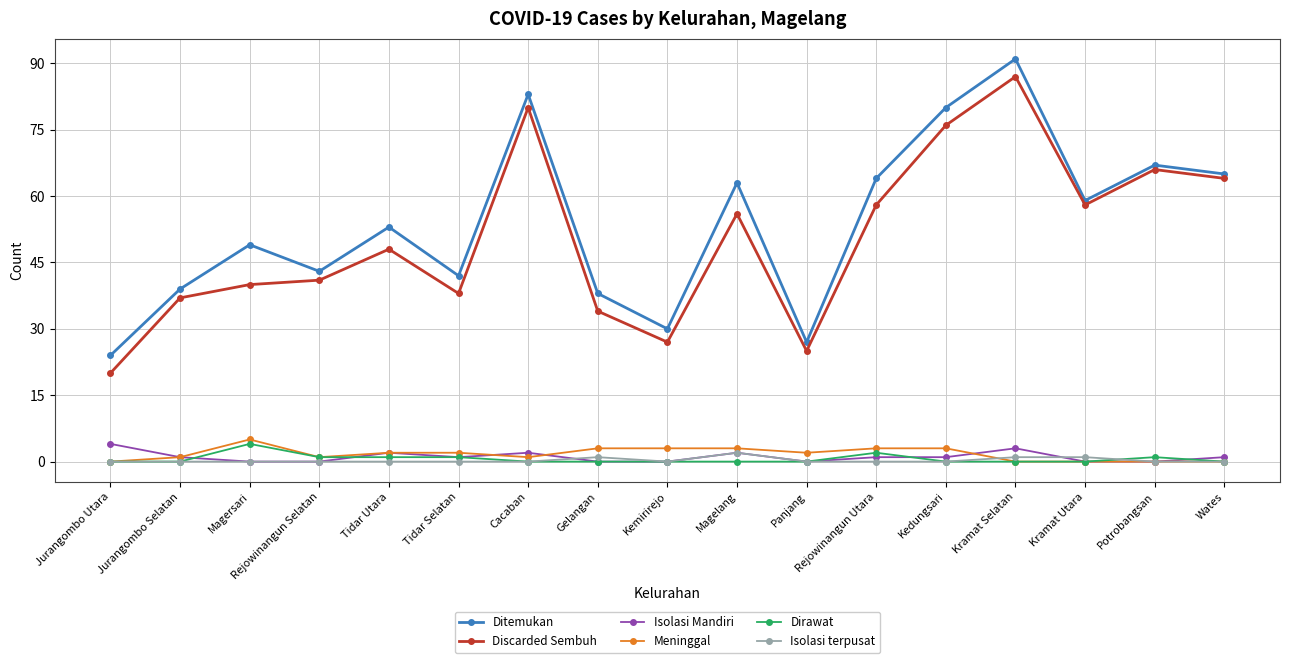

Between Gelangan and Kramat Utara, which series saw the biggest shift?

Discarded Sembuh